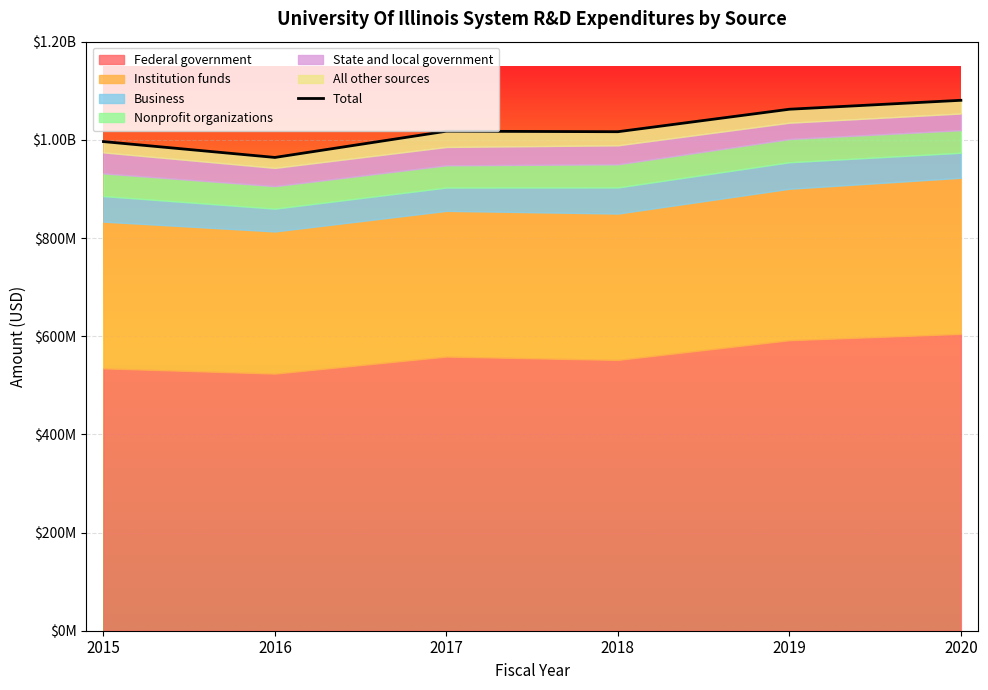

How many values are between 996447000 and 1062348000?

4